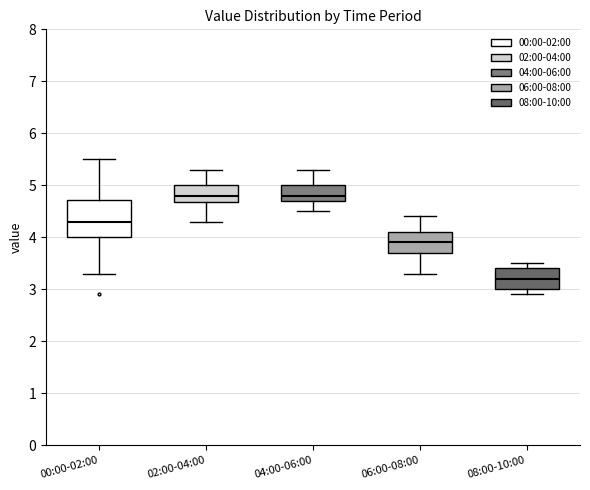

Which box is the tallest, from its lower edge to its upper edge?

00:00-02:00